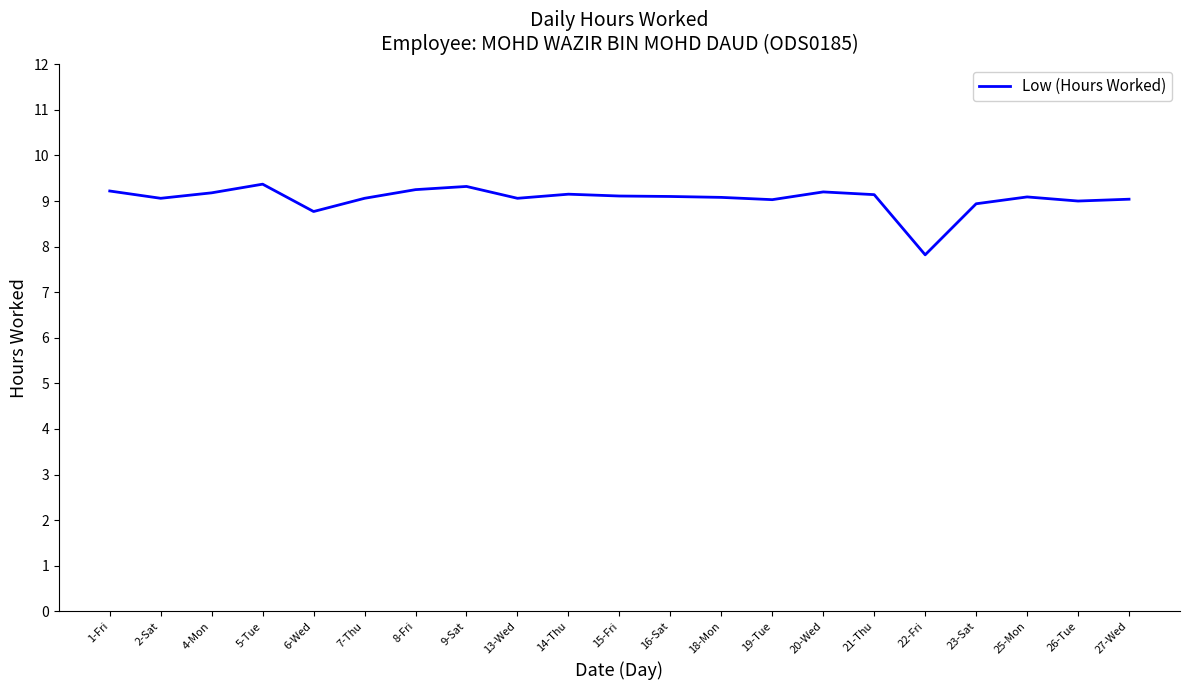

The chart shows a value of 9.0 at 26-Tue. True or false?

True